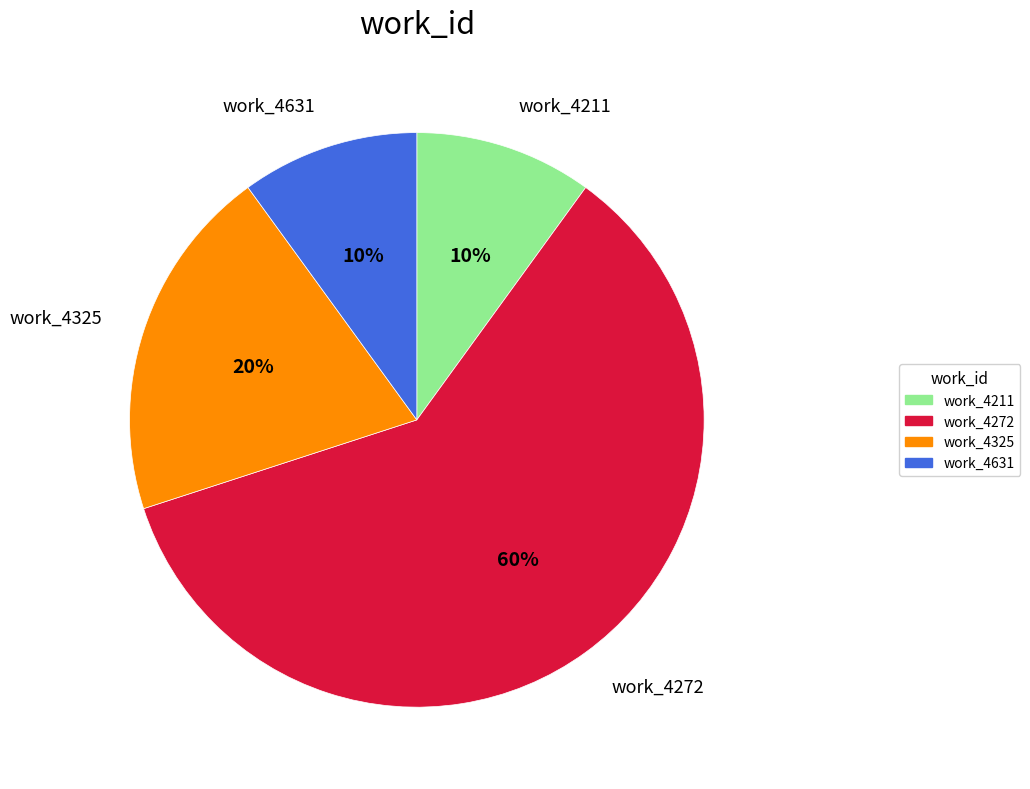

Count the number of slices in the pie.

4